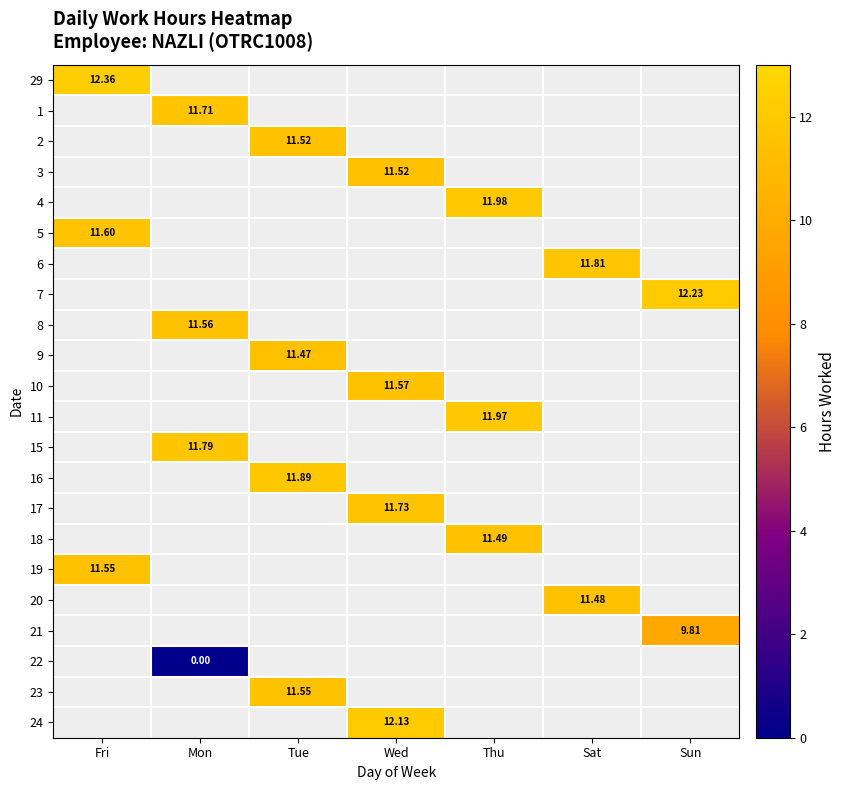

At which category does the chart reach its peak across all series?

Fri